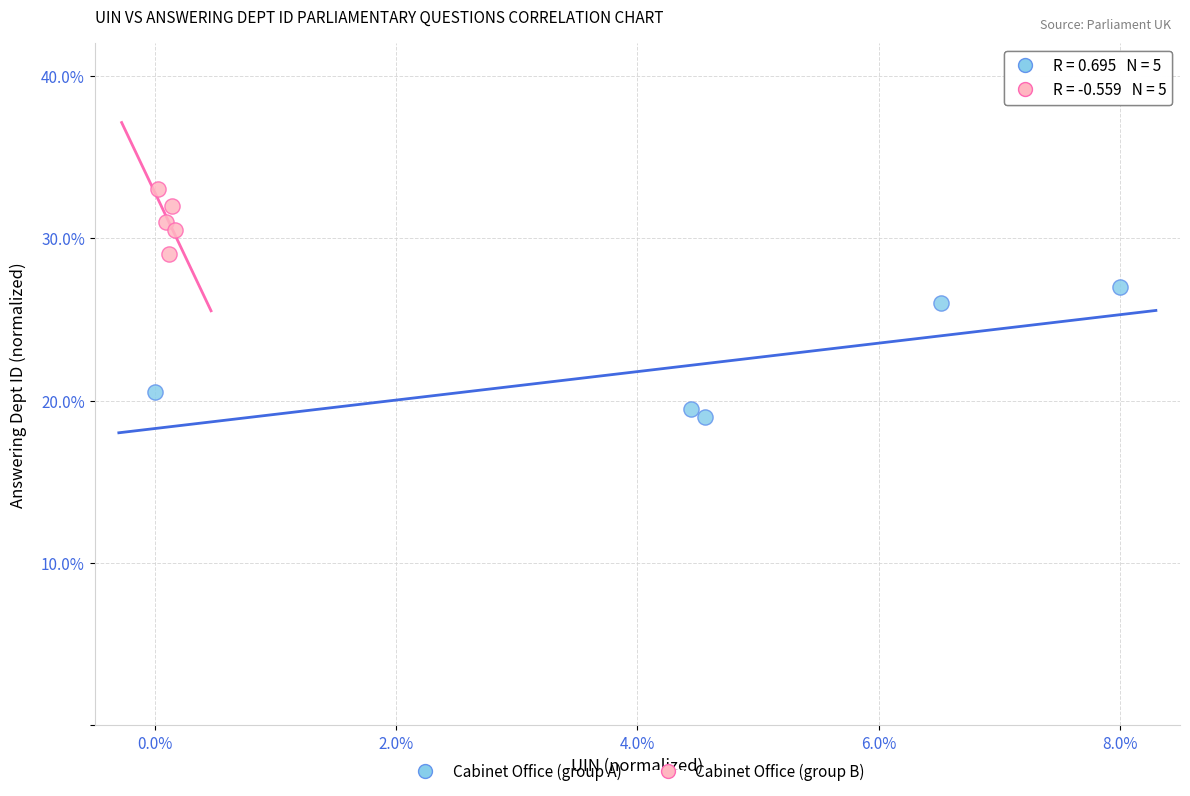

Which series contains the highest Y value?

Cabinet Office (group B)